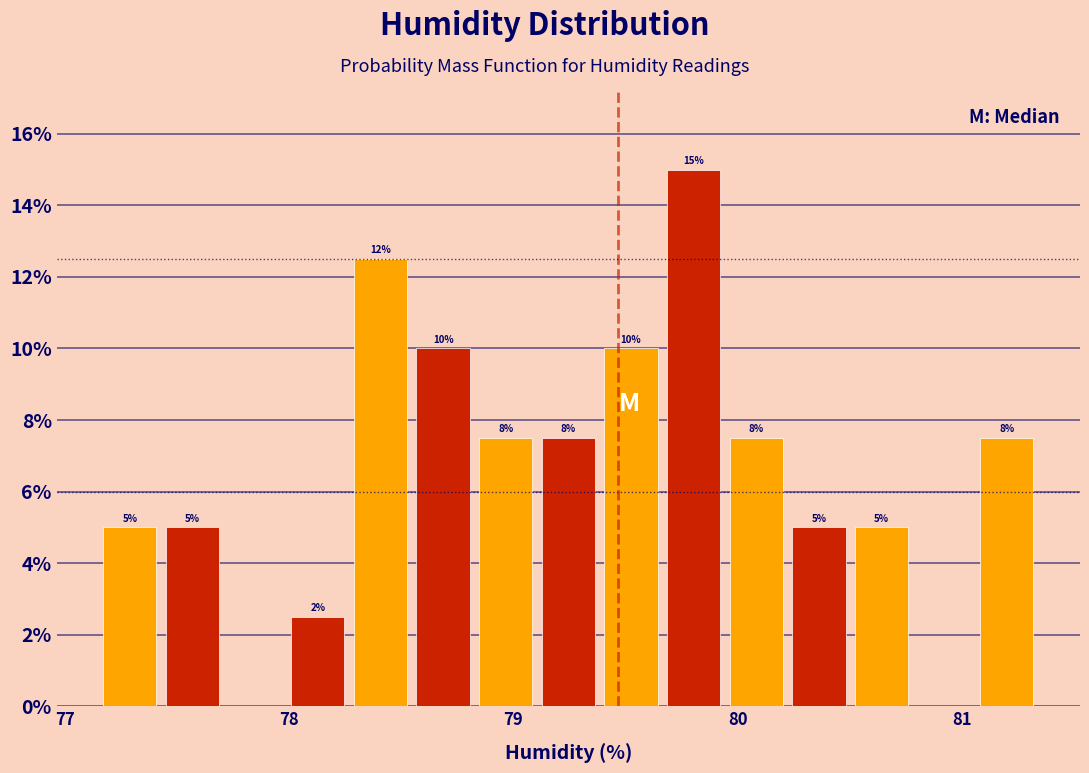

Read against the x-axis, roughly where is the centre of the tallest bar?

79.8